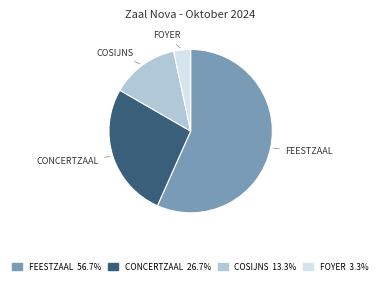

Is there a majority slice in this chart?

Yes